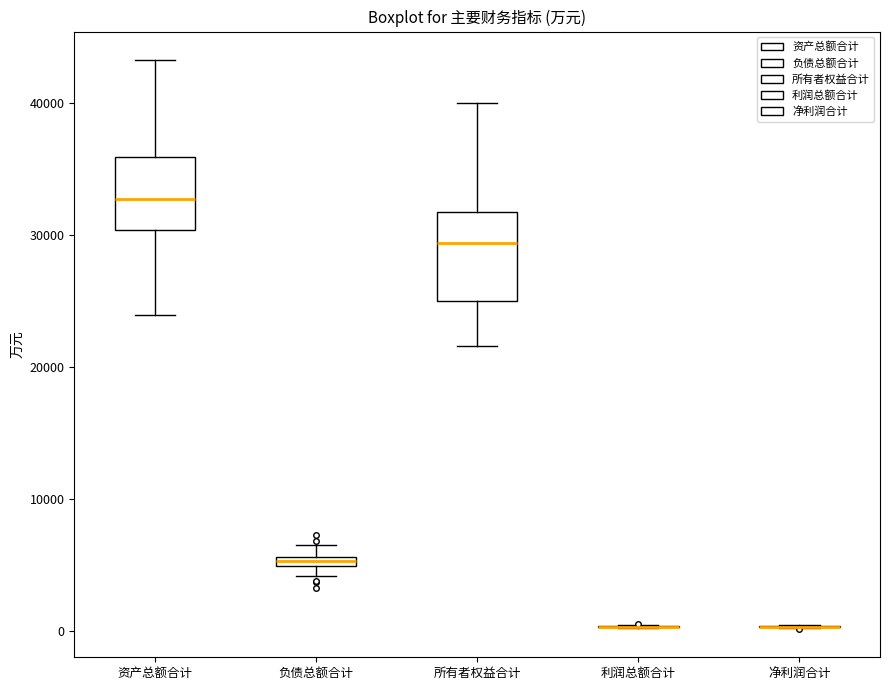

Which box is the tallest, from its lower edge to its upper edge?

所有者权益合计